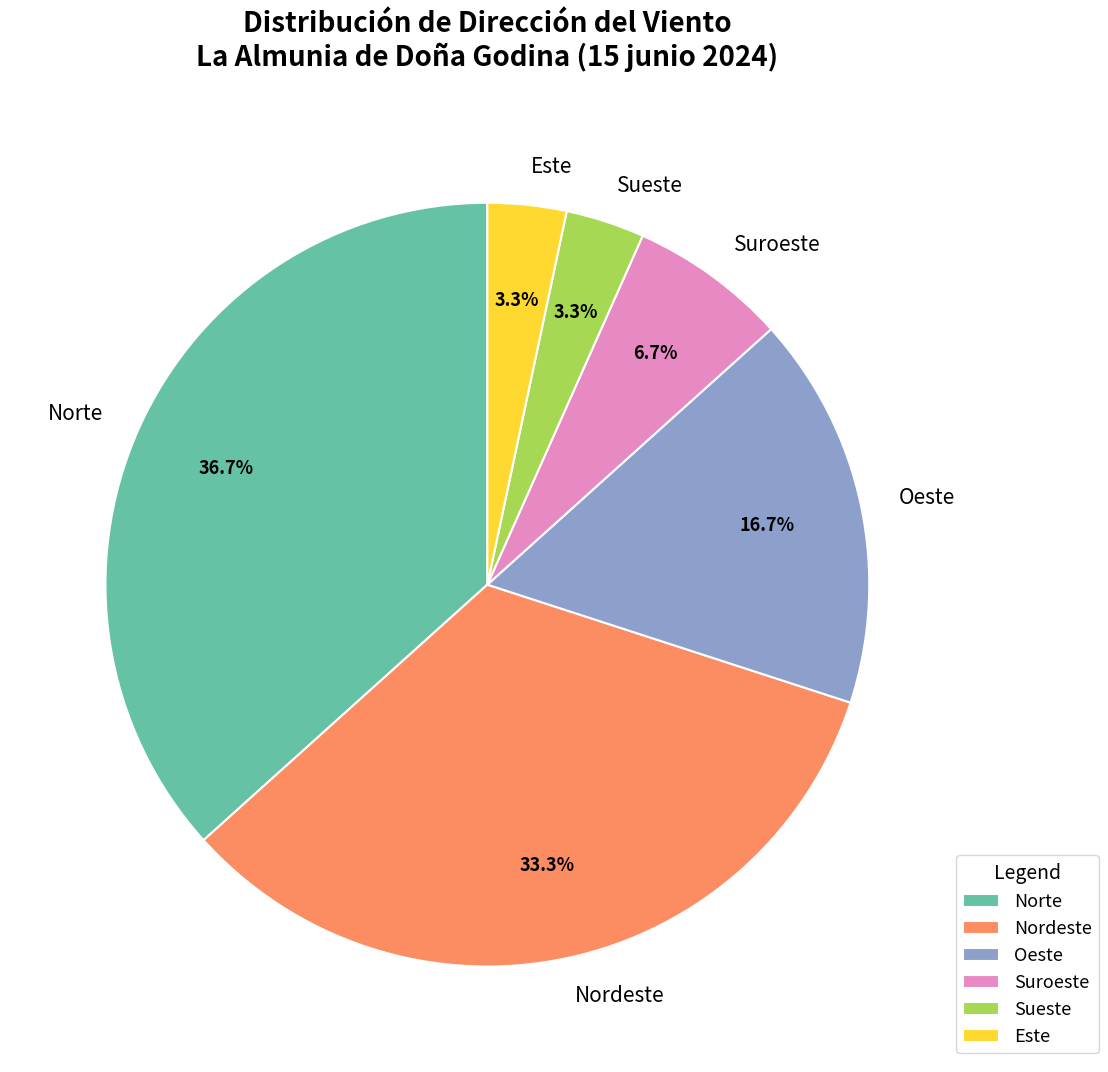

Is there any slice that represents more than half of the pie?

No